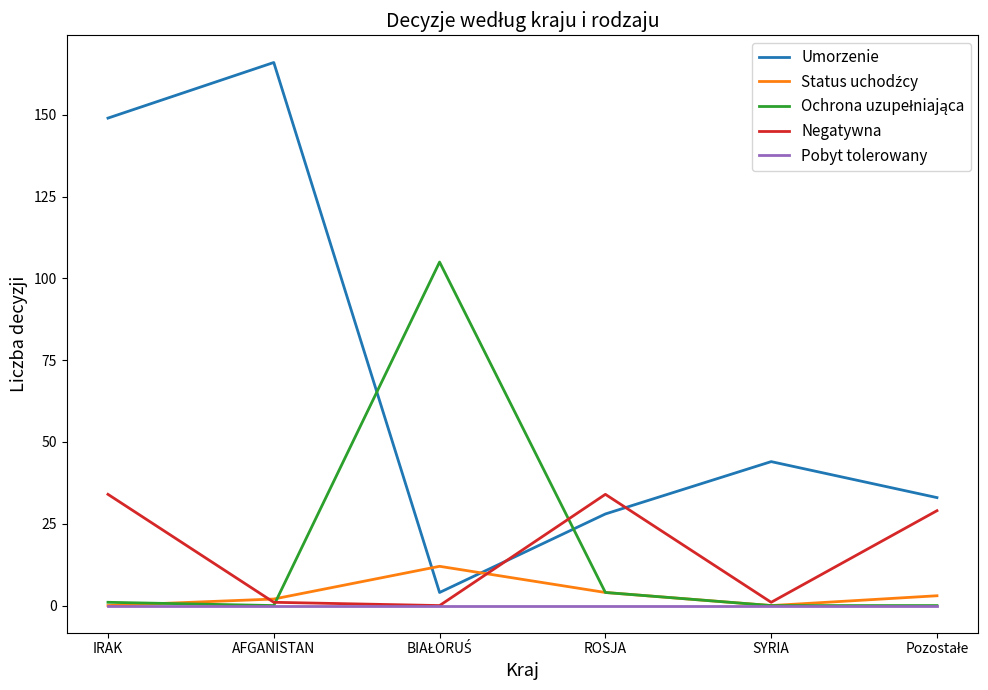

The Umorzenie series shows 44 at SYRIA. True or false?

True